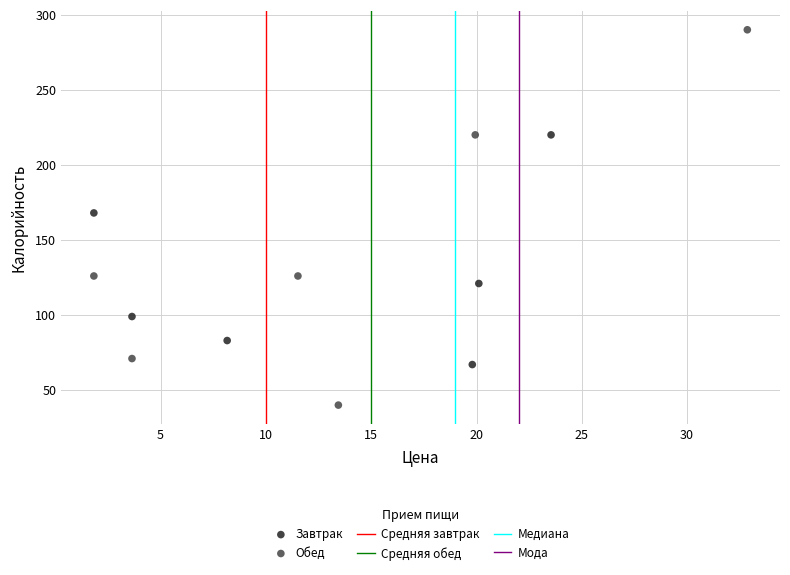

Which series reaches the maximum Y coordinate?

Обед